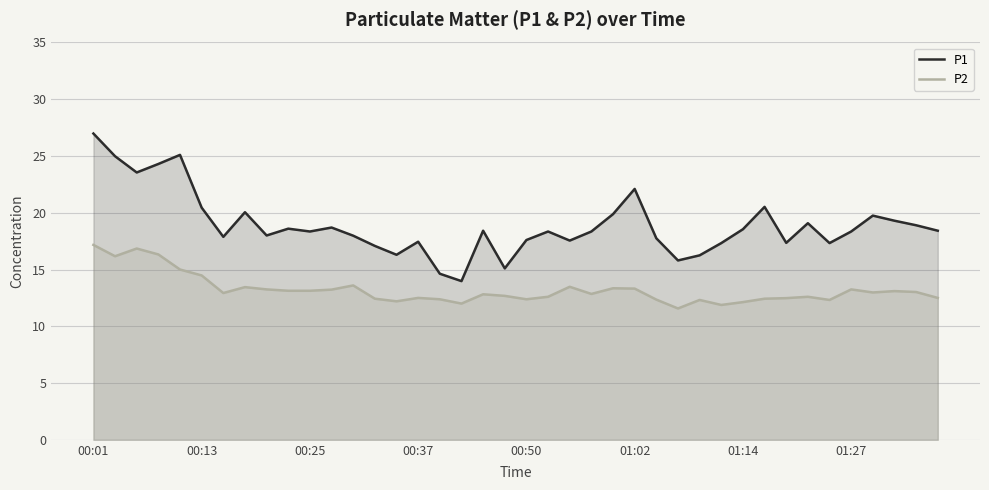

In P2, how many points are lower than both neighbors (excluding endpoints)?

10